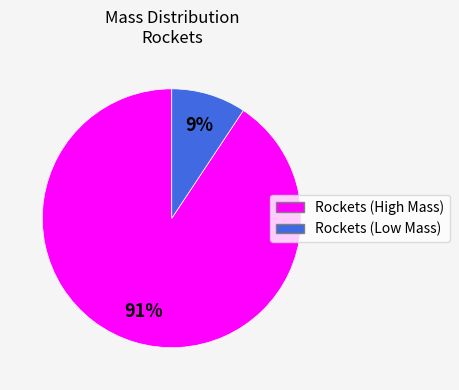

Is there a majority slice in this chart?

Yes